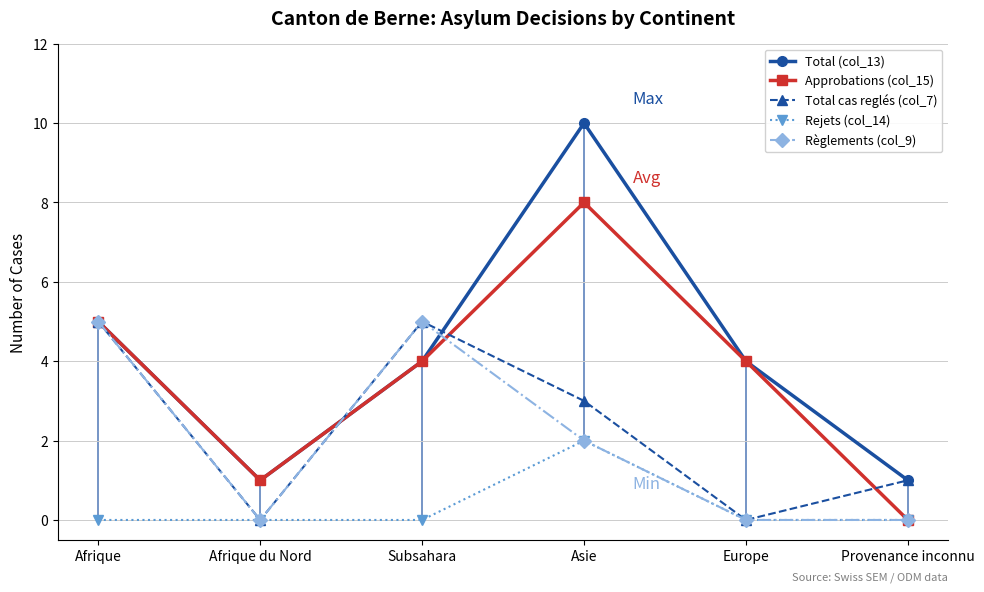

What is the label of the 3rd point from the left?

Subsahara